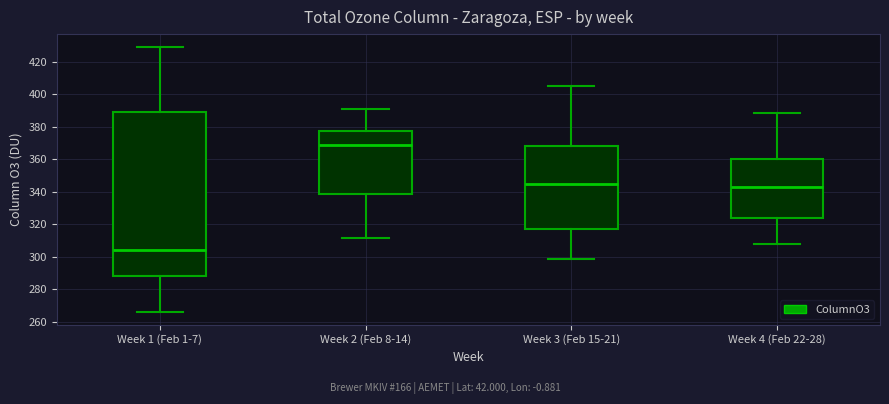

Reading left to right, read every box against the y-axis: the position of its median line, the range the box covers, and the ends of its whiskers. The values are not printed on the chart, so give them approximately, as read against the axis.

Week 1 (Feb 1-7): median 304, box 288 to 388, whiskers 266 to 428
Week 2 (Feb 8-14): median 370, box 338 to 378, whiskers 312 to 390
Week 3 (Feb 15-21): median 344, box 316 to 368, whiskers 298 to 406
Week 4 (Feb 22-28): median 342, box 324 to 360, whiskers 308 to 388